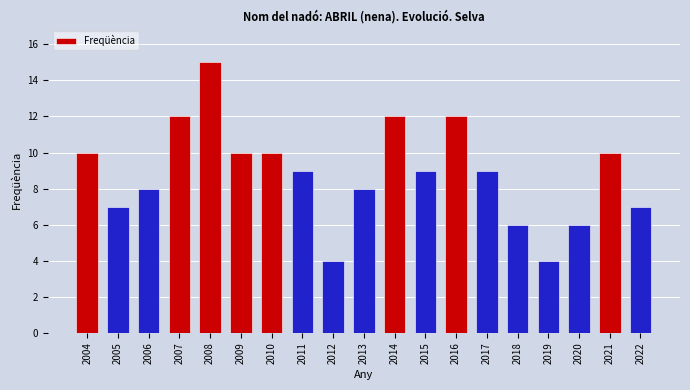

Reading left to right, what are all the values shown in this chart?

10	7	8	12	15	10	10	9	4	8	12	9	12	9	6	4	6	10	7